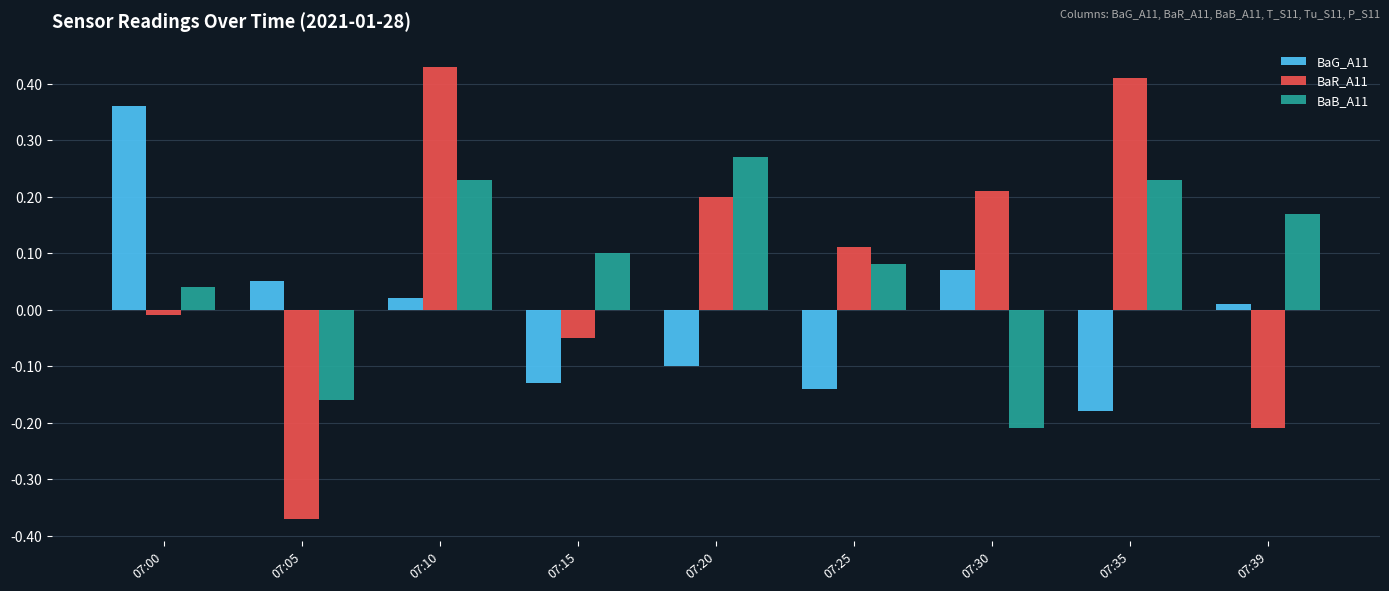

How many categories are shown in the chart?

9